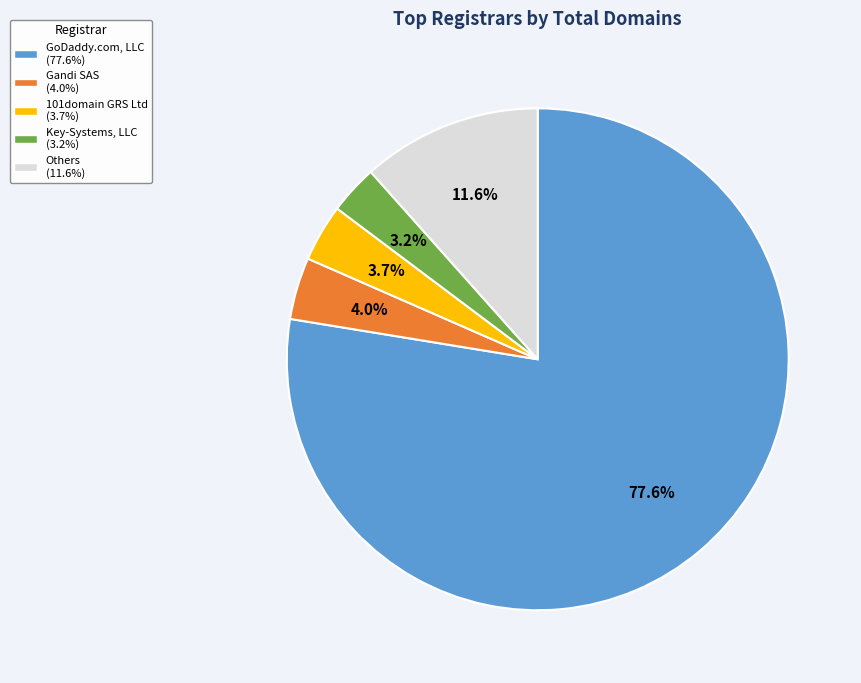

Does any single category account for the majority?

Yes